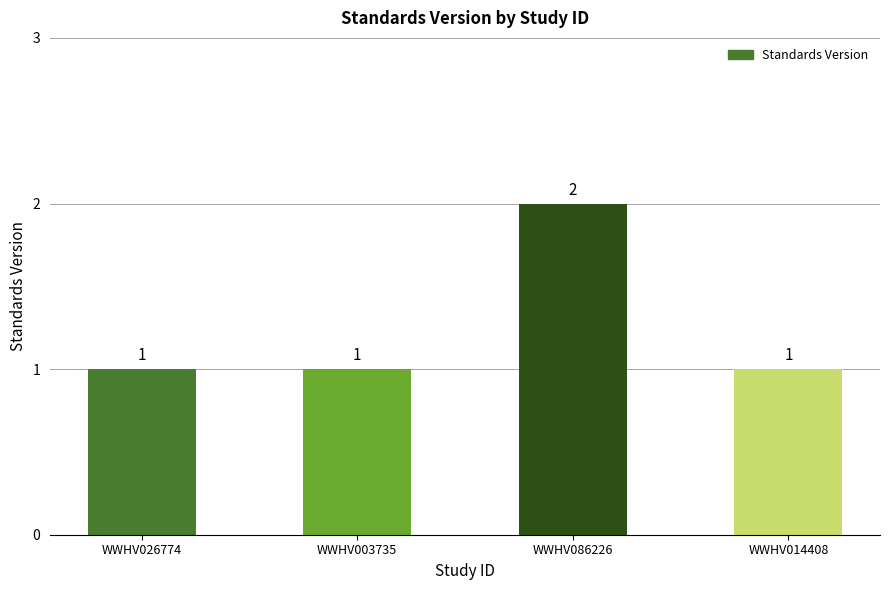

How many values are between 1 and 2?

4